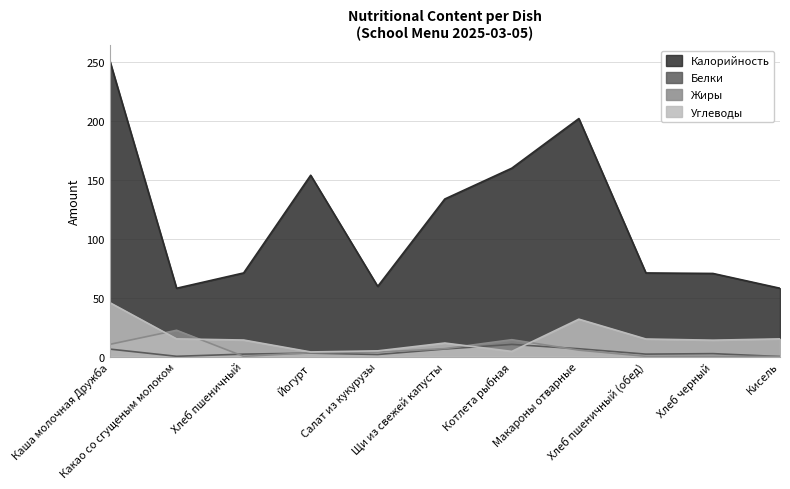

Count the number of categories in the chart.

11